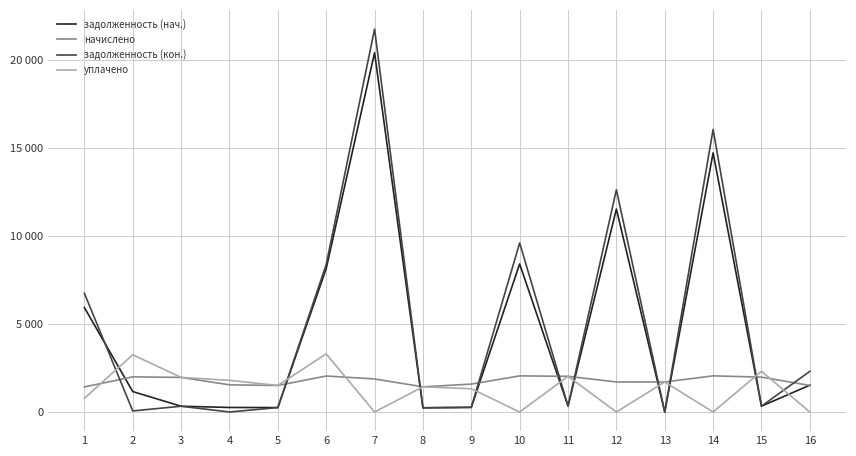

Between which two adjacent categories do задолженность (нач.) and уплачено first intersect?

1 and 2